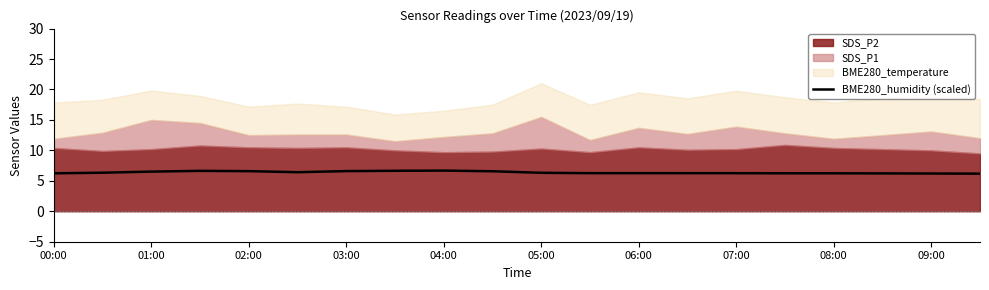

What is the lowest value of the BME280_humidity (scaled) series?

6.2